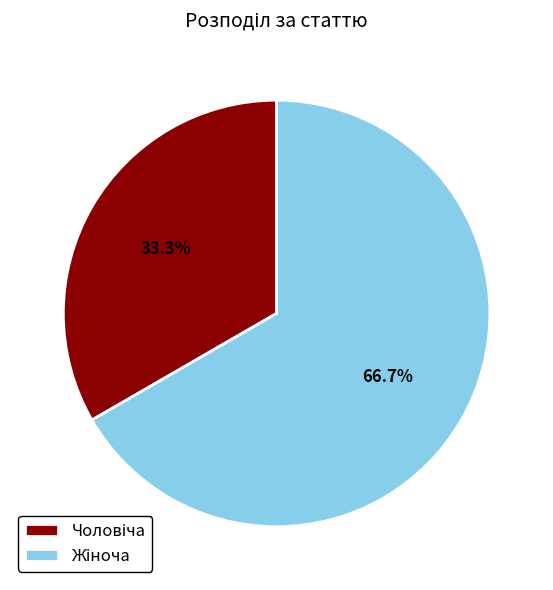

How many segments does this pie chart have?

2